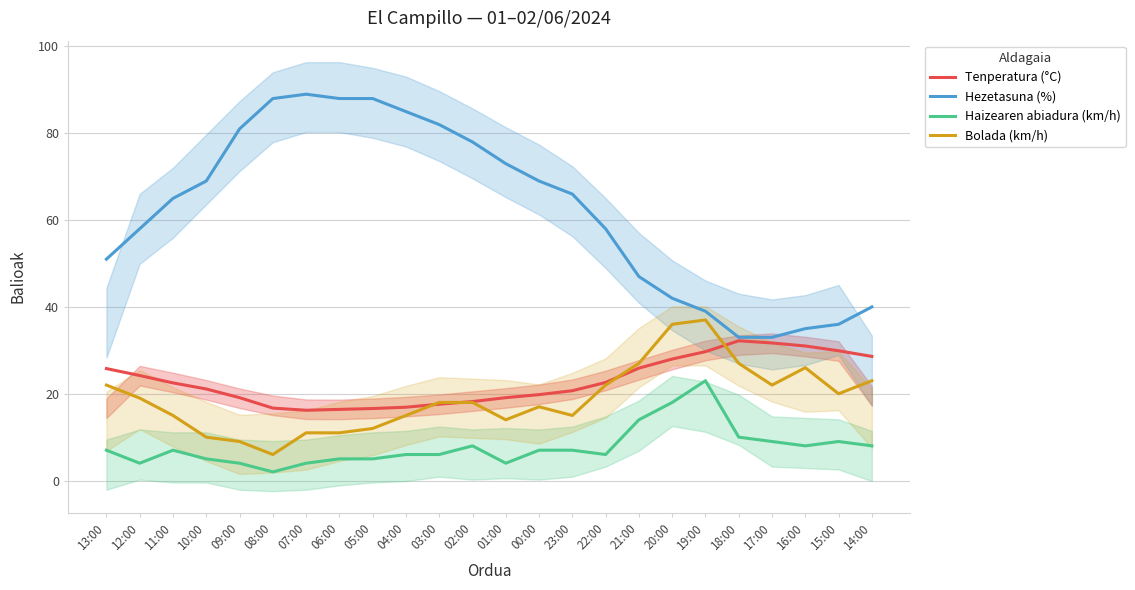

What is the label of the 5th point from the right?

18:00